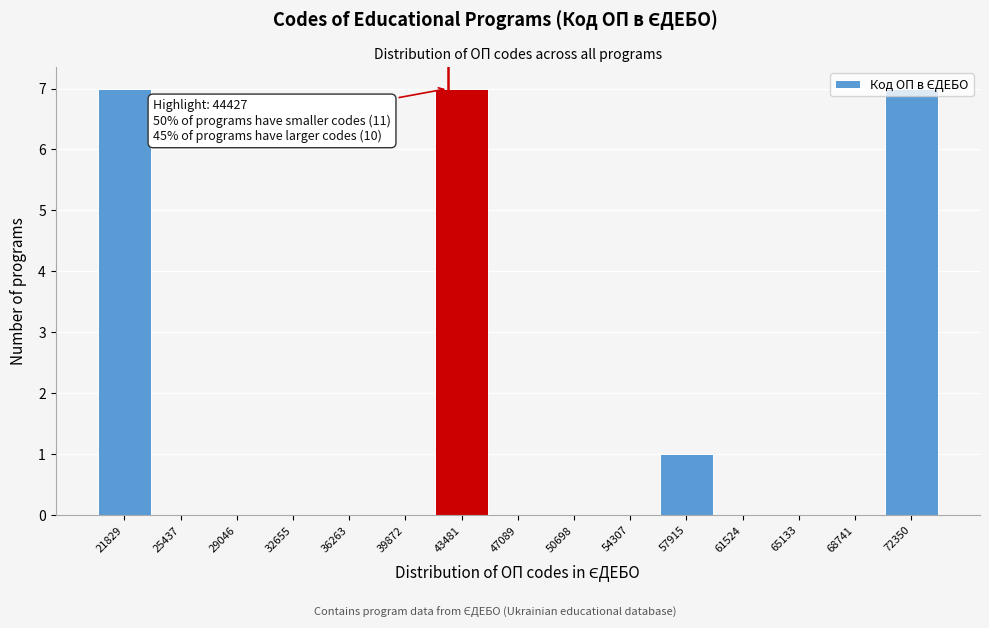

Is it true that the value at 43481 is 7?

True